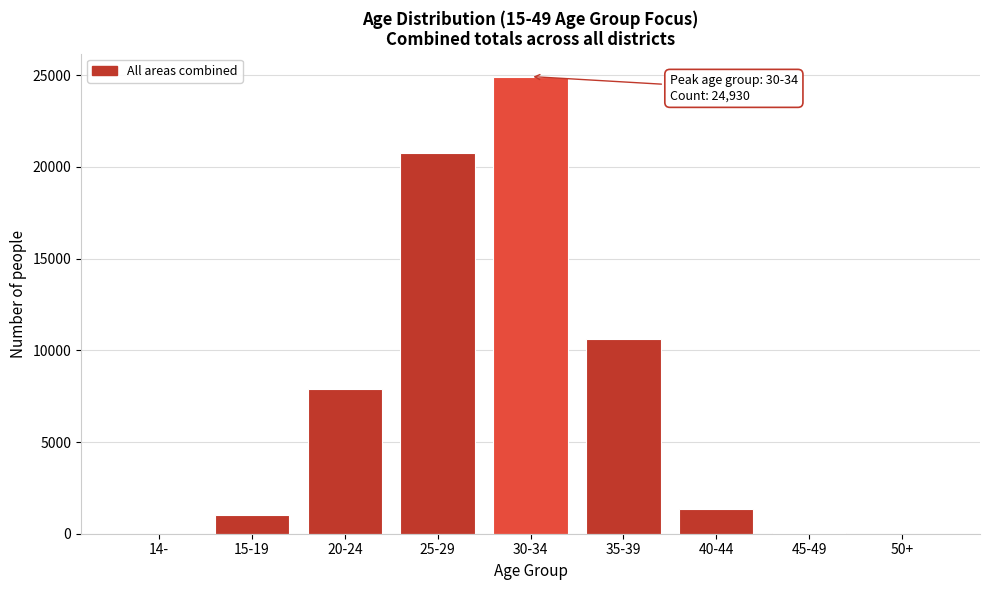

What is the ratio of the value at 30-34 to the value at 15-19?

24.7